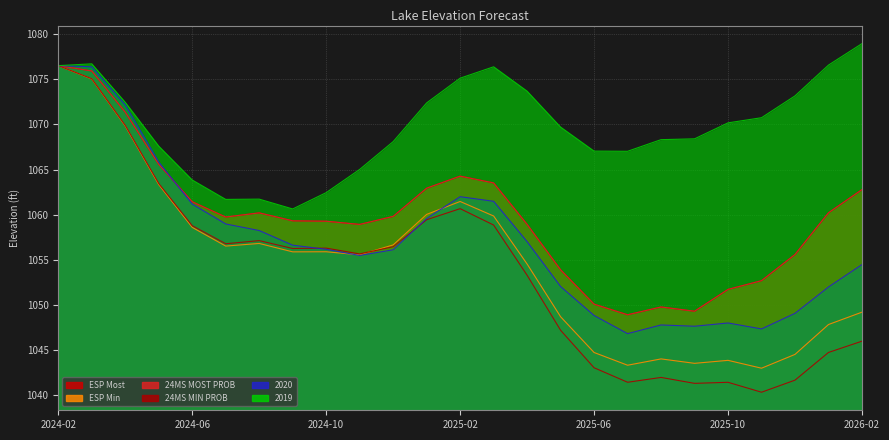

Is it true that 24MS MOST PROB equals 1052.7 at 2025-11?

True